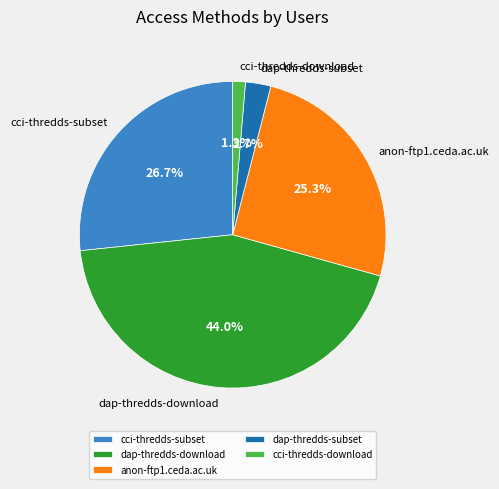

What percentage is the cci-thredds-download slice, to the nearest percent?

1%